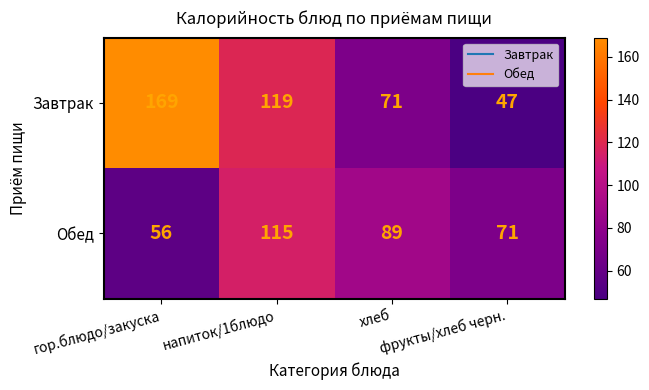

How many Обед values are between 71 and 115?

3